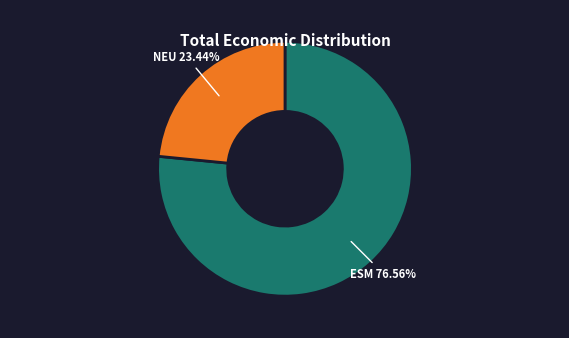

Is there a majority slice in this chart?

Yes